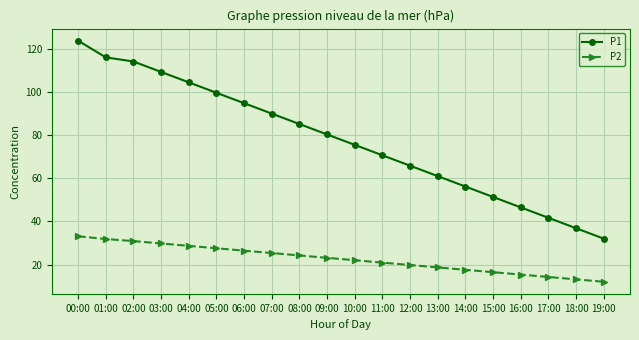

True or false: P2 and P1 intersect in this chart.

False